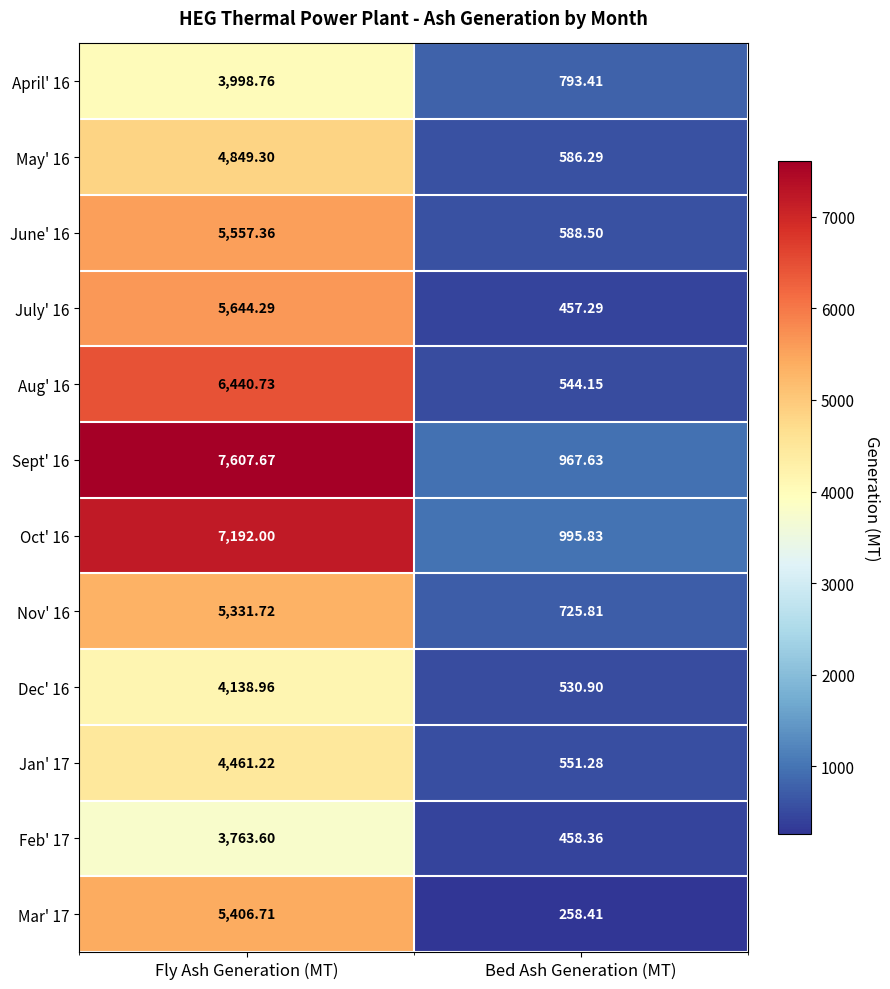

How many values in the July' 16 series exceed 5644?

1